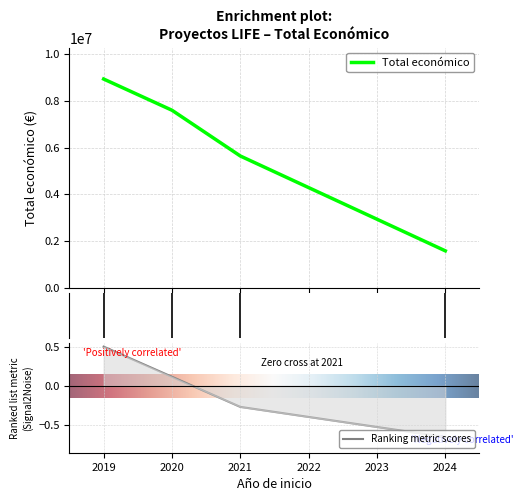

What is the label of the 2nd point from the left?

2020